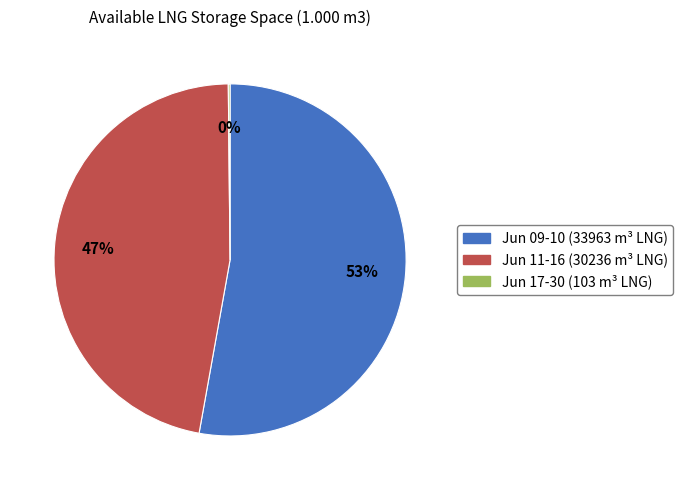

To the nearest percent, what is the average slice percentage?

33%